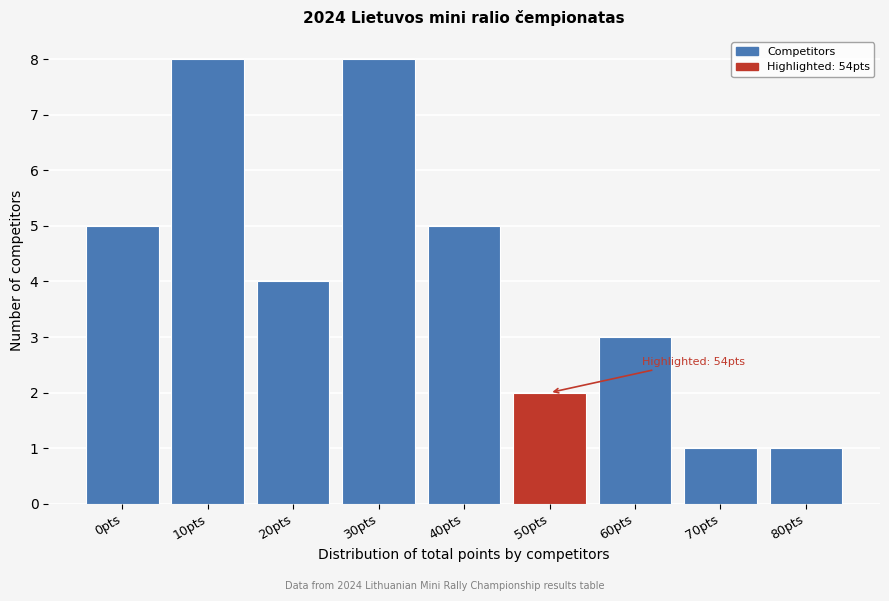

Reading left to right, transcribe all the data shown in this chart.

0pts=5	10pts=8	20pts=4	30pts=8	40pts=5	50pts=2	60pts=3	70pts=1	80pts=1